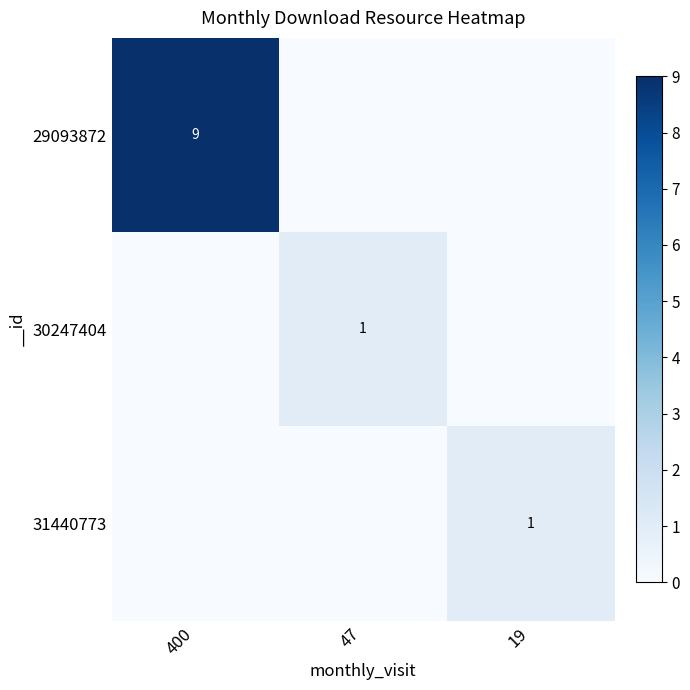

Is it true that 31440773 equals 0 at 19?

False